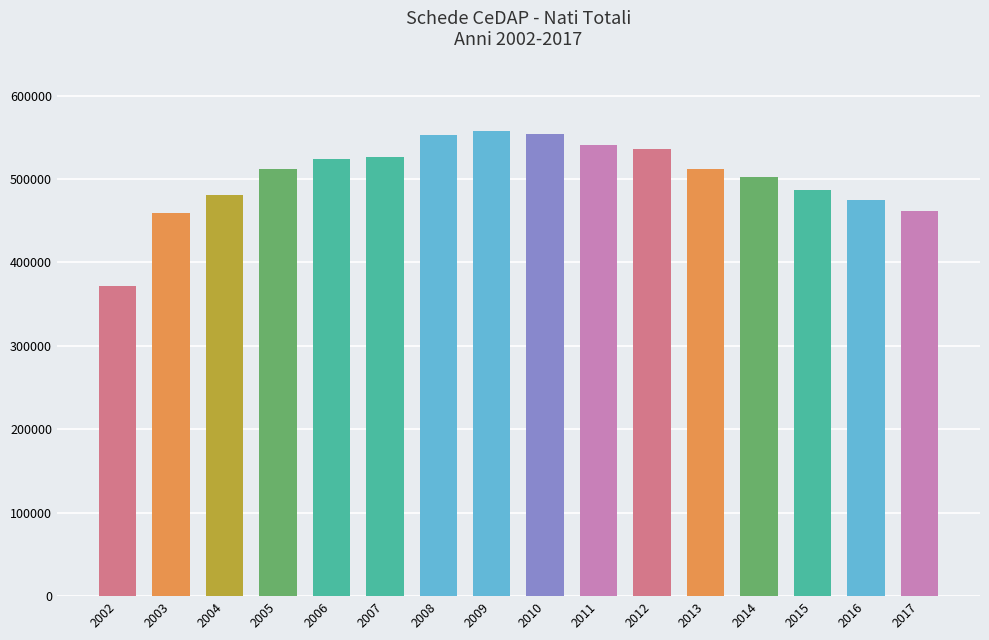

The chart shows a value of 899338 at 2006. True or false?

False